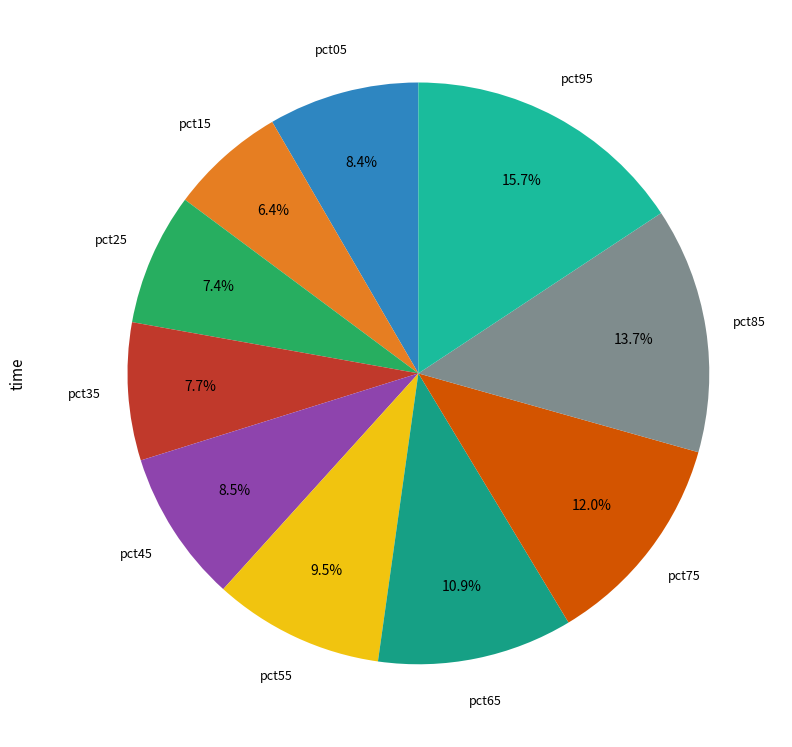

Count the number of slices in the pie.

10